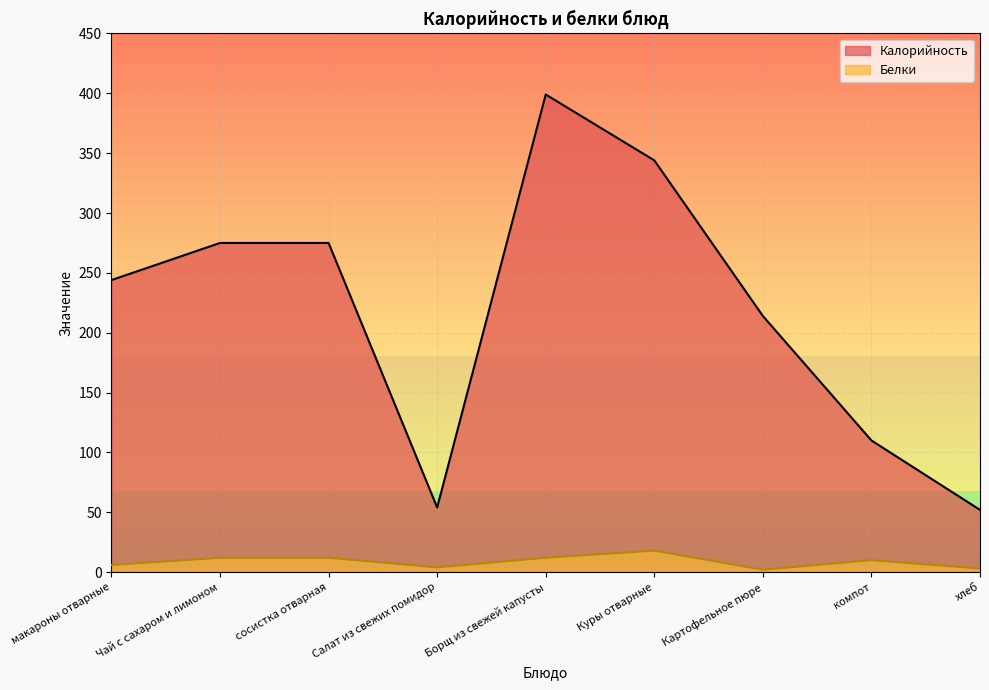

What is the minimum value for Калорийность?

52